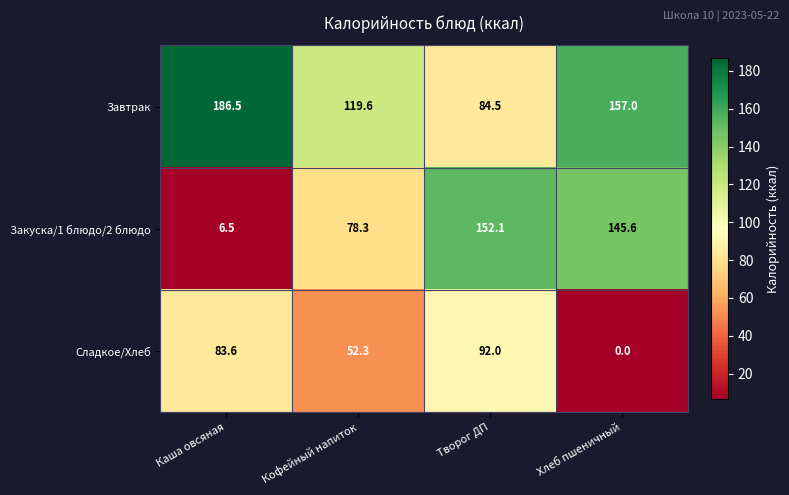

At which label does Сладкое/Хлеб first exceed 83?

Каша овсяная